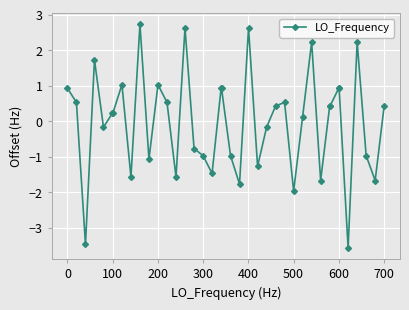

What is the maximum value shown in the chart?

2.7